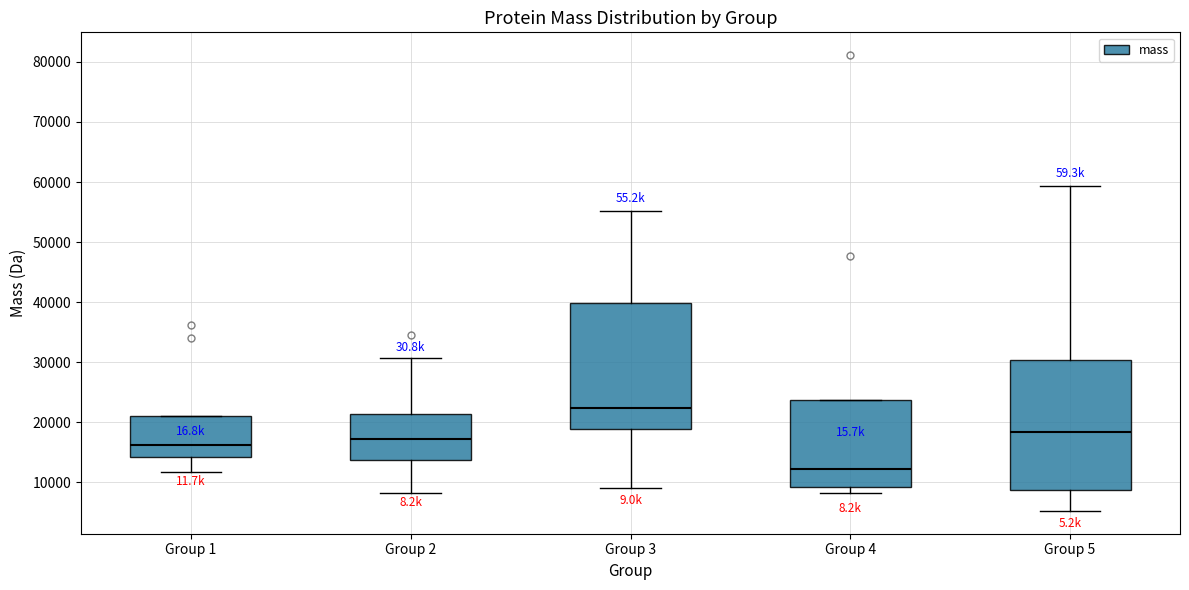

Reading left to right, transcribe this box plot: for each box, give where its median line is, the range the box spans, and where its two whiskers end, as read against the y-axis. The values are not printed on the chart, so give them approximately, as read against the axis.

Group 1: median 16000, box 14000 to 21000, whiskers 12000 to 21000
Group 2: median 17000, box 14000 to 21000, whiskers 8000 to 31000
Group 3: median 22000, box 19000 to 40000, whiskers 9000 to 55000
Group 4: median 12000, box 9000 to 24000, whiskers 8000 to 24000
Group 5: median 18000, box 9000 to 30000, whiskers 5000 to 59000